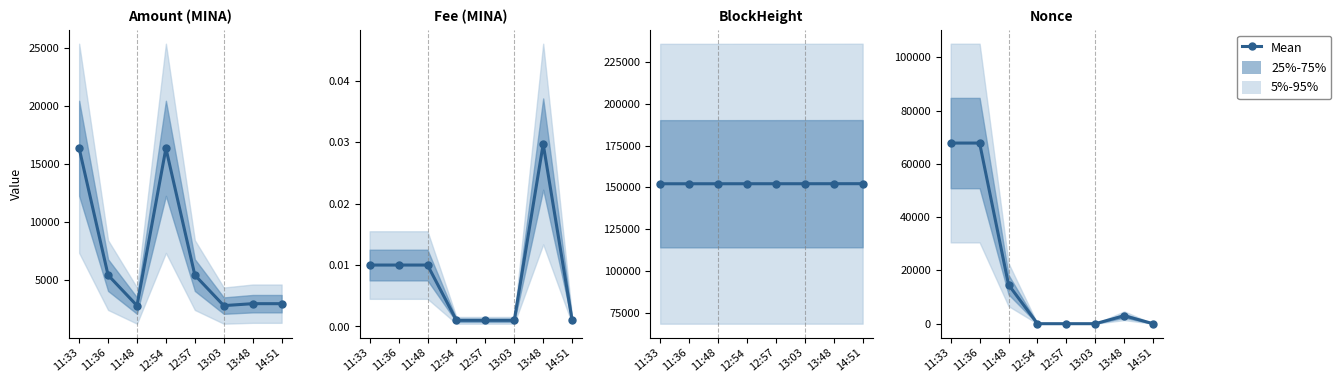

True or false: the data shows 23237 at 11:48.

False